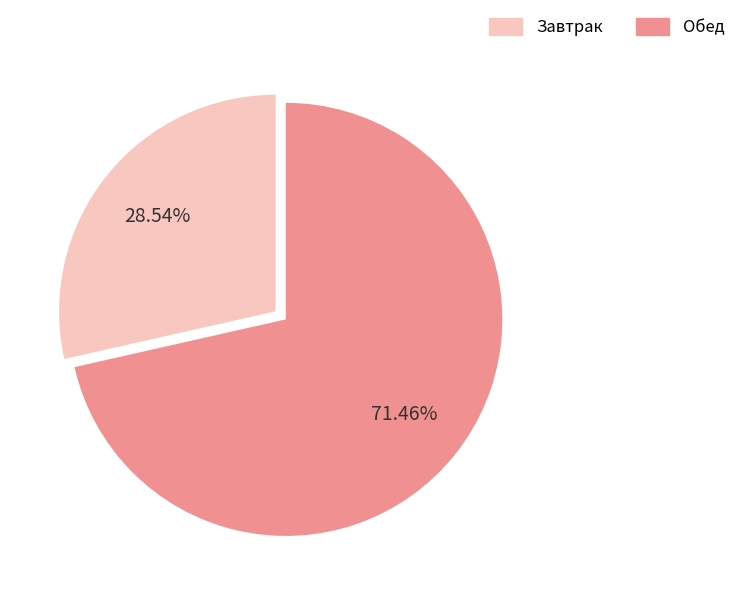

Is there any slice that represents more than half of the pie?

Yes